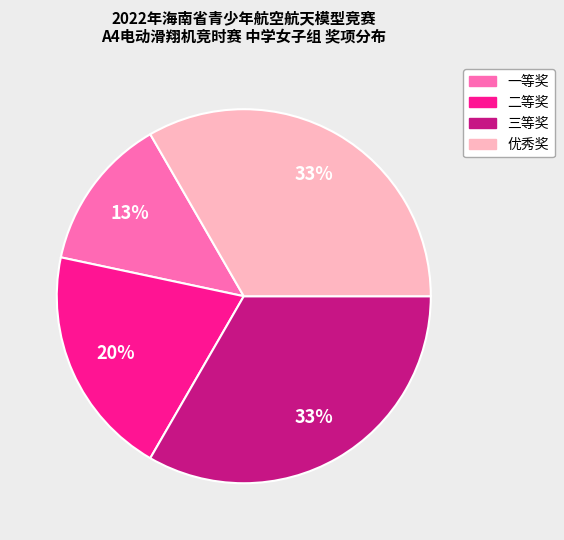

To the nearest percent, what is the difference between the largest and smallest slice percentages?

20%